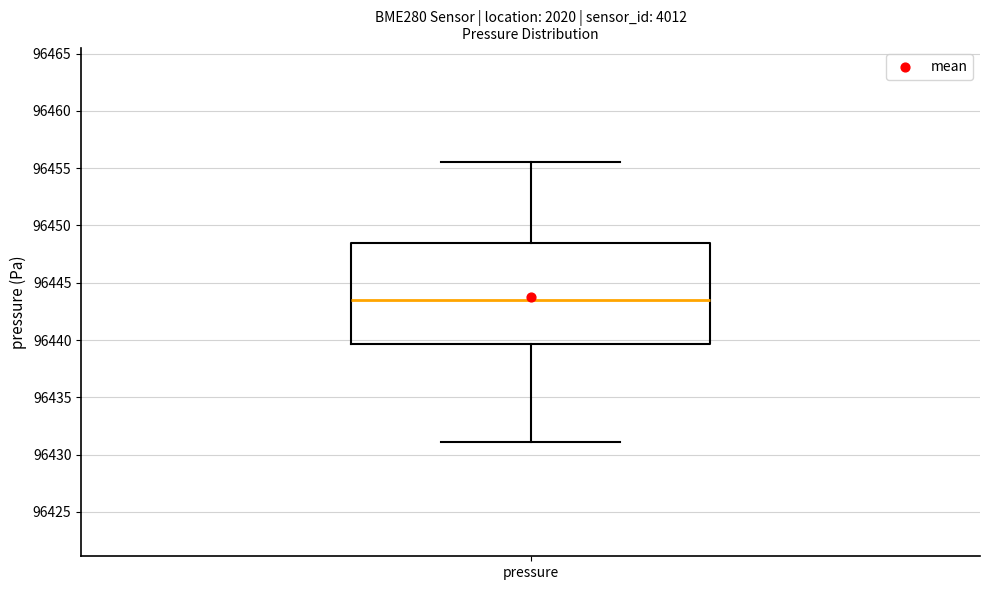

Read this box plot against the y-axis: the position of the median line, the range covered by the box, and the ends of both whiskers. The values are not printed on the chart, so give them approximately, as read against the axis.

median 96443.5, box 96439.5 to 96448.5, whiskers 96431.0 to 96455.5